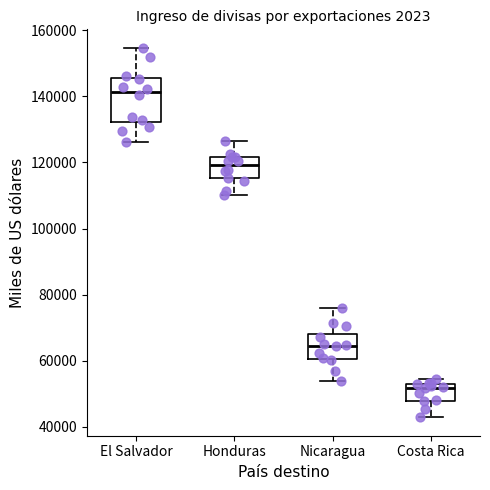

Which box has the highest median line?

El Salvador